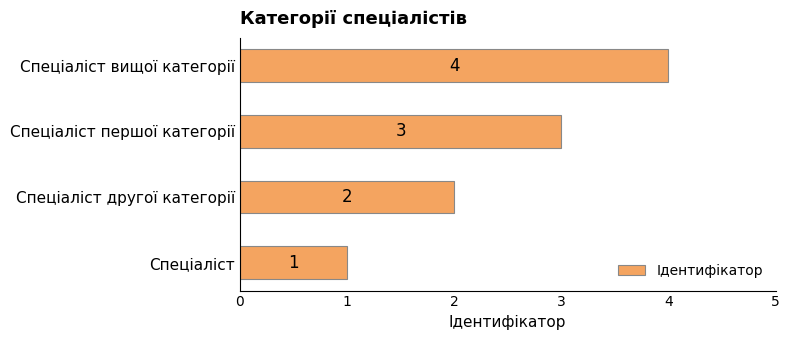

Count the number of data series in this chart.

1